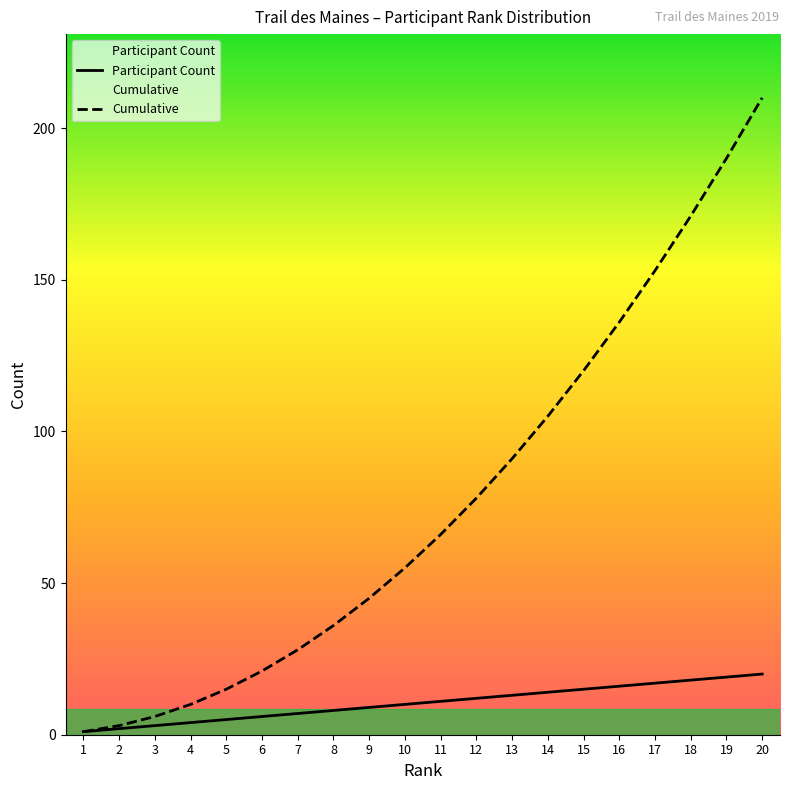

What is the average value of the Cumulative series?

77